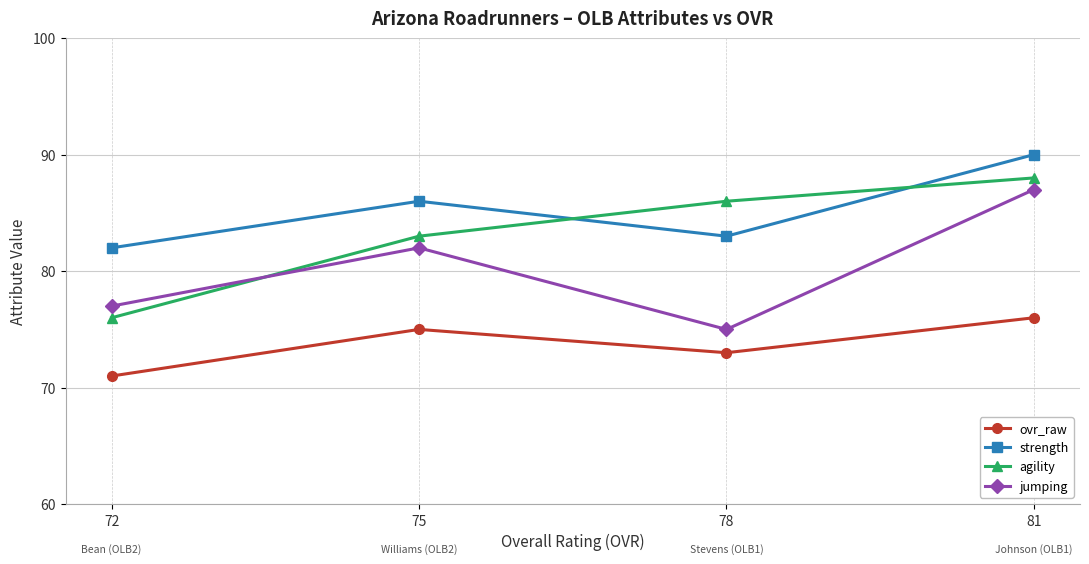

Rank the series by their average value, from lowest to highest.

ovr_raw, jumping, agility, strength